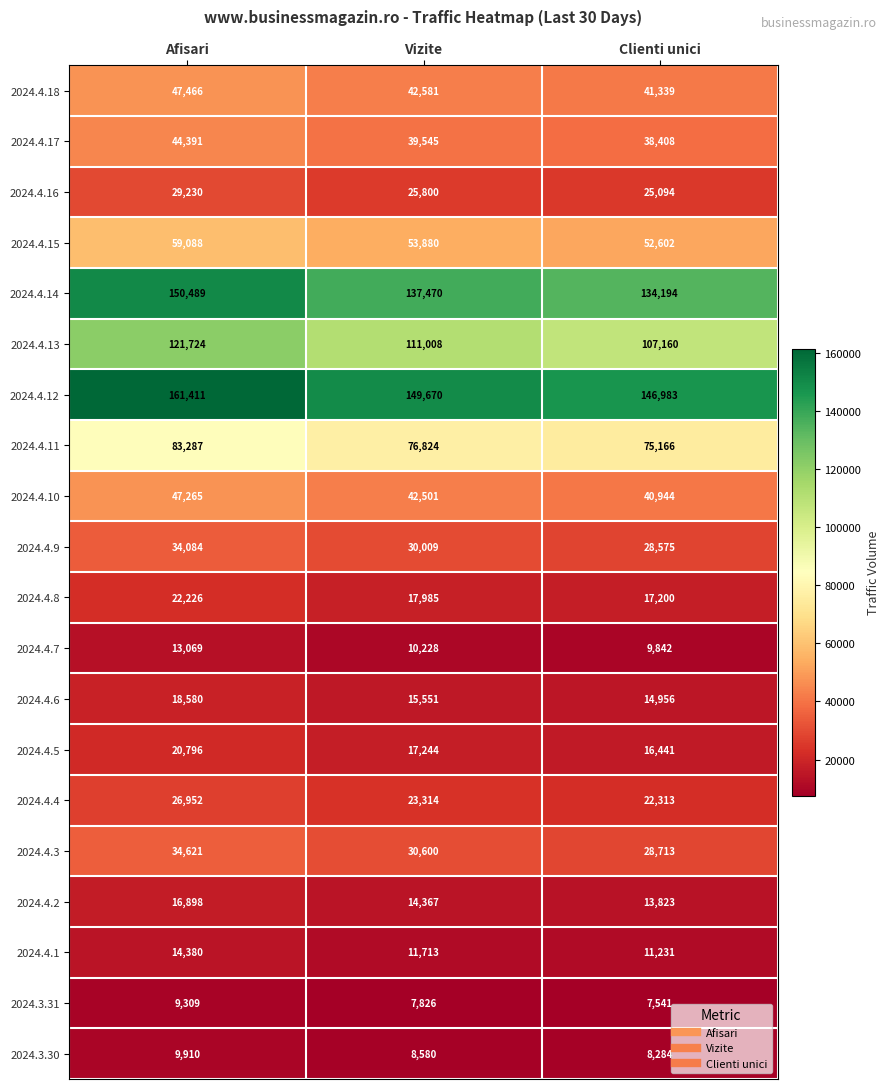

What is the average value of the 2024.4.5 series?

18160